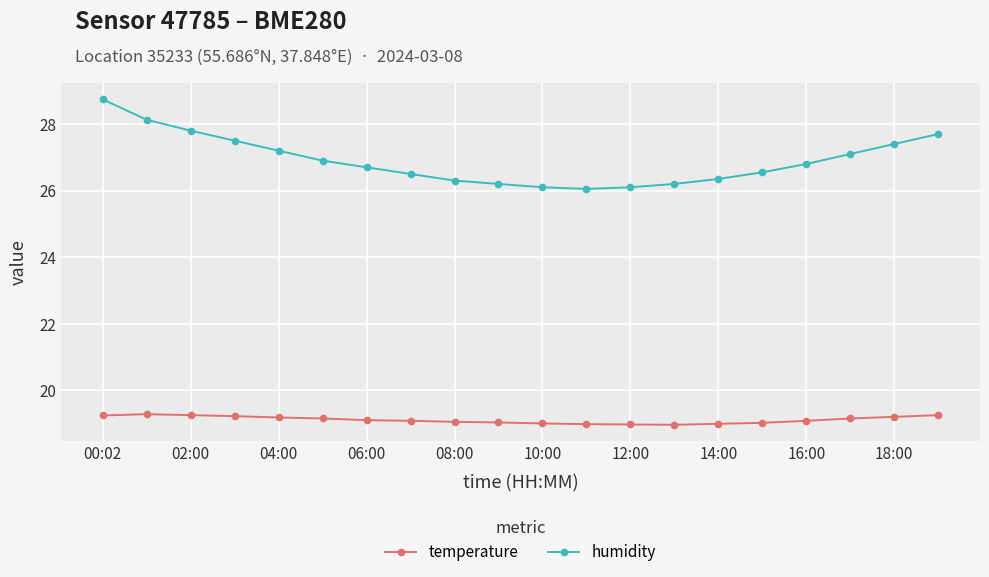

Which series has the largest total across all categories?

humidity